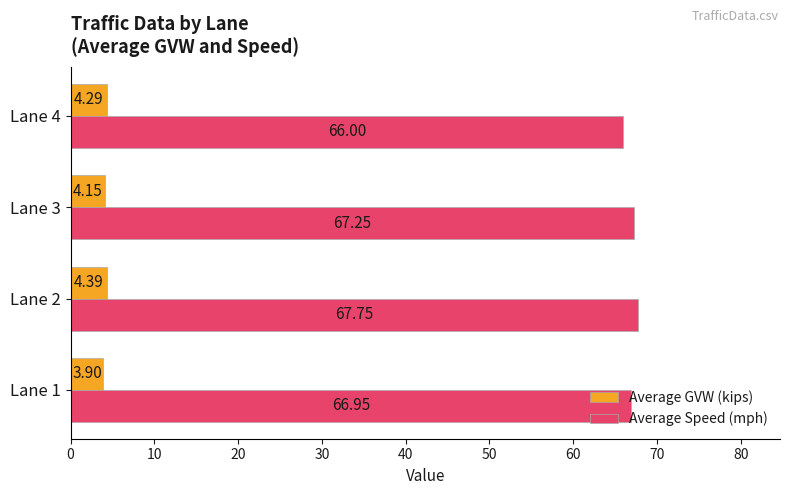

What is the maximum value shown in the chart?

67.8